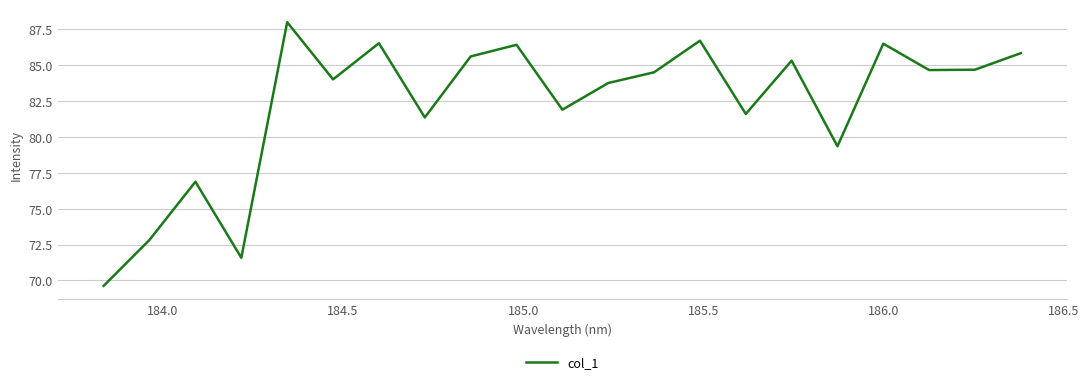

What is the difference between the maximum and minimum values?

18.4